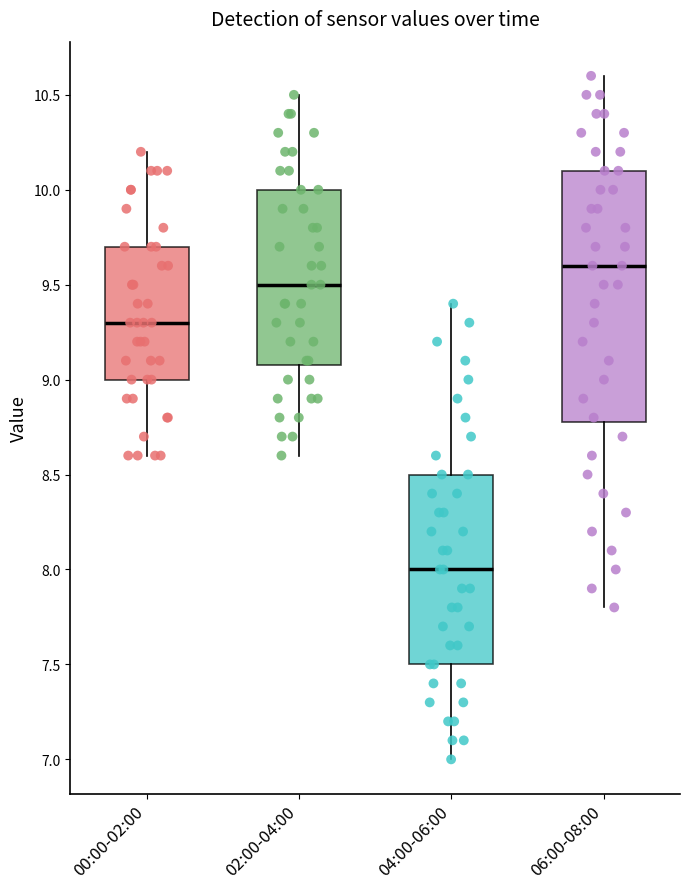

Where does the median line of the box for 00:00-02:00 sit on the y-axis? The values are not printed on the chart, so give them approximately, as read against the axis.

9.3